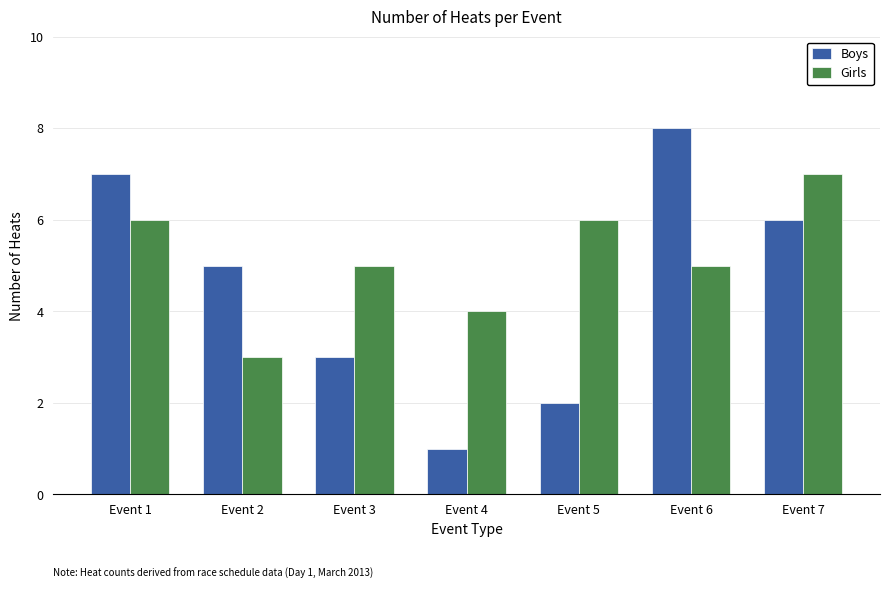

What is the average value of the Boys series?

5